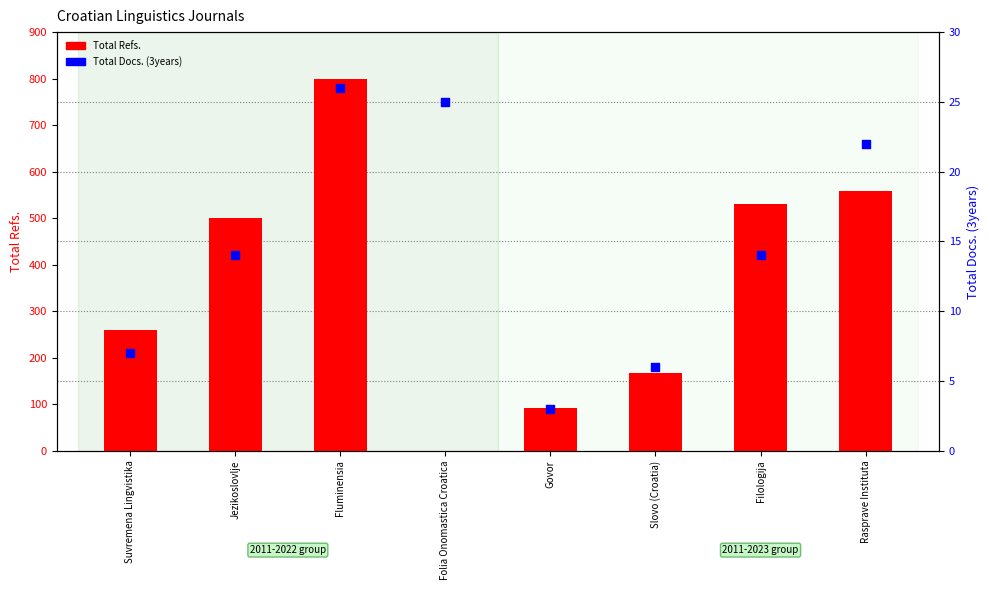

Is the value of Total Docs. (3years) at Folia Onomastica Croatica greater than the value of Total Refs. at Suvremena Lingvistika?

No